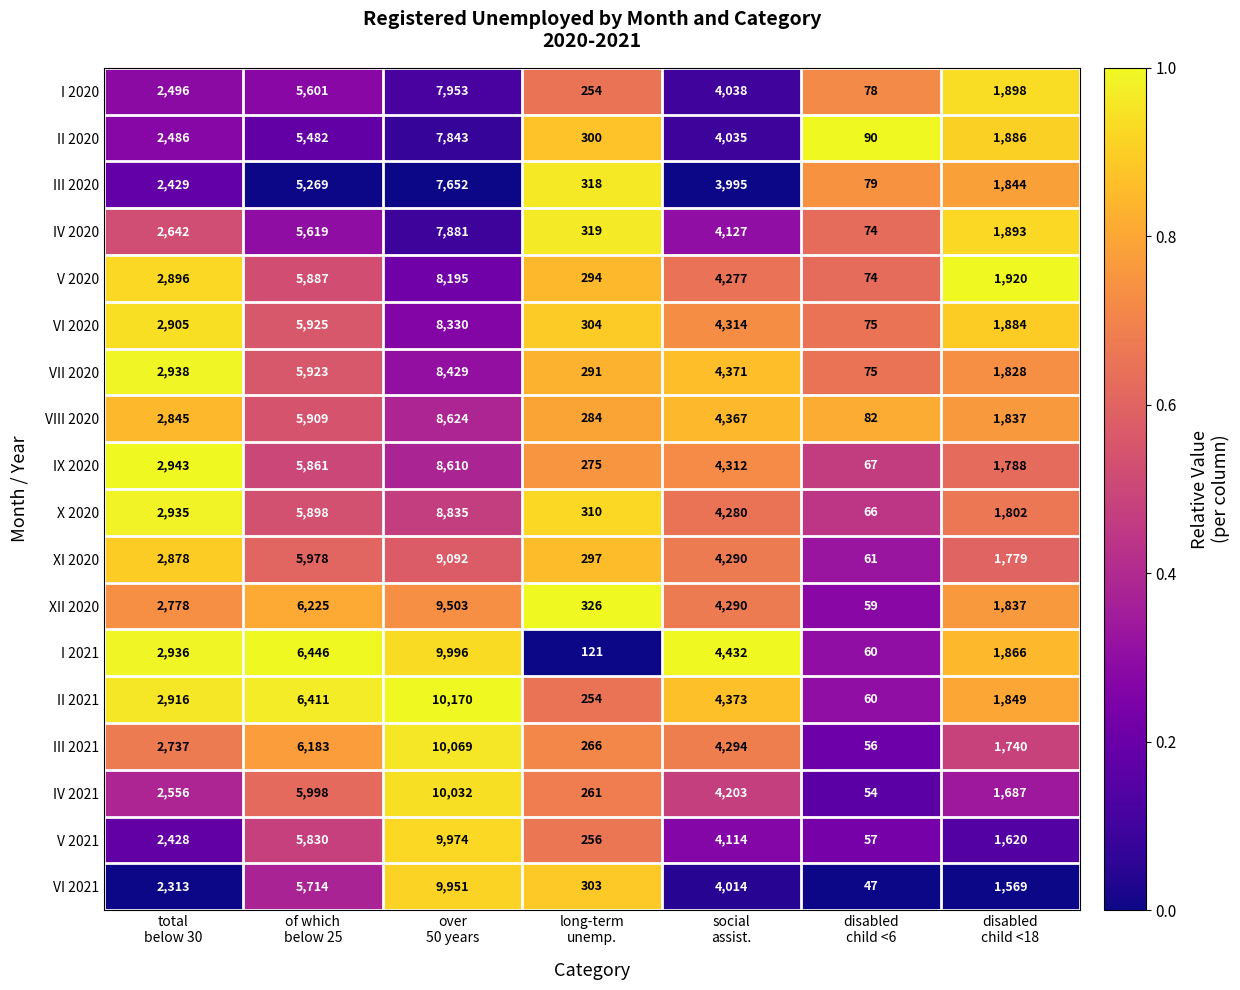

Which series has the largest total across all categories?

II 2021